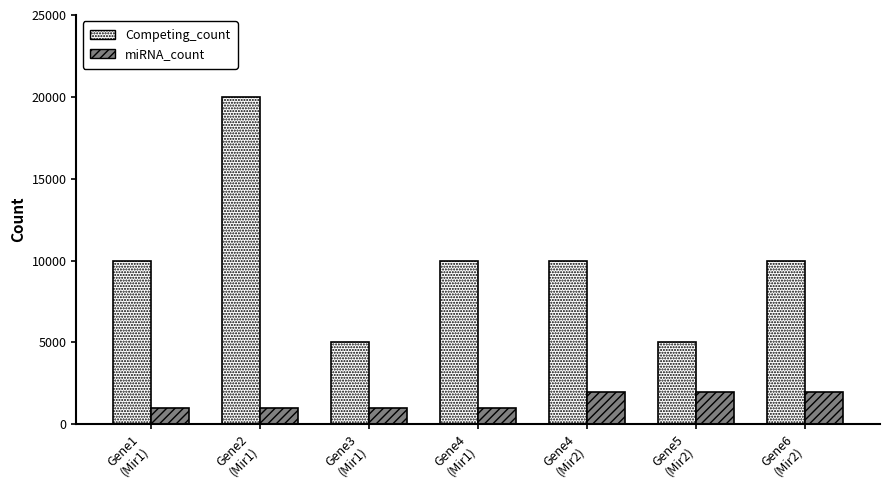

What is the difference between the second highest and second lowest values in the miRNA_count series?

1000